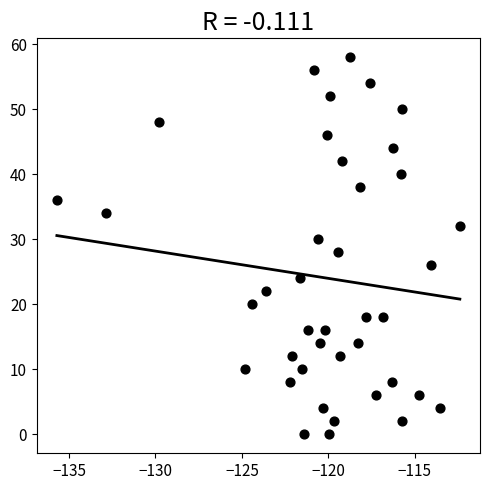

What is the range of Y values (max minus min)?

58